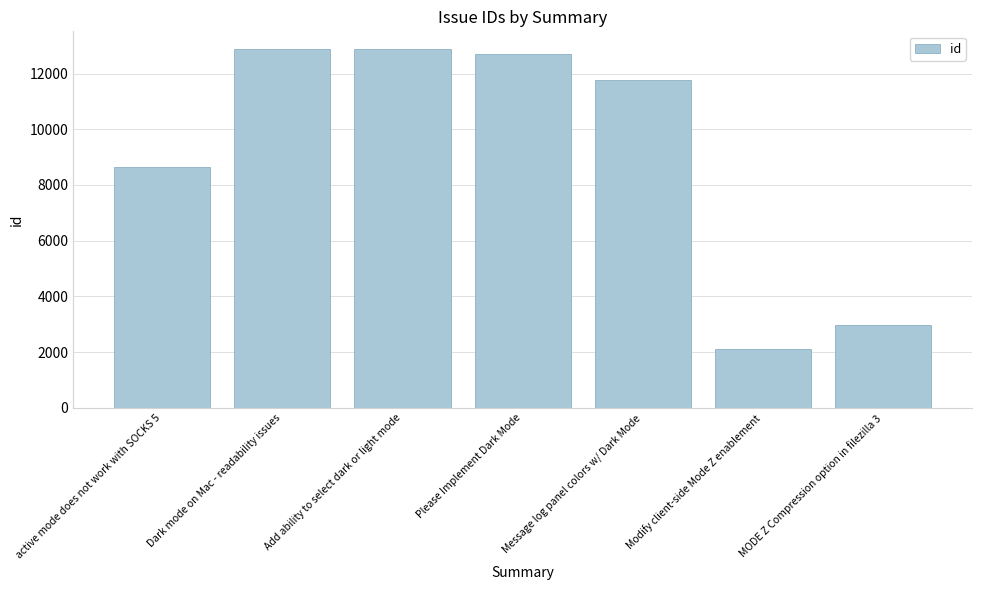

What is the change in value from Please Implement Dark Mode to MODE Z Compression option in filezilla 3?

-9731